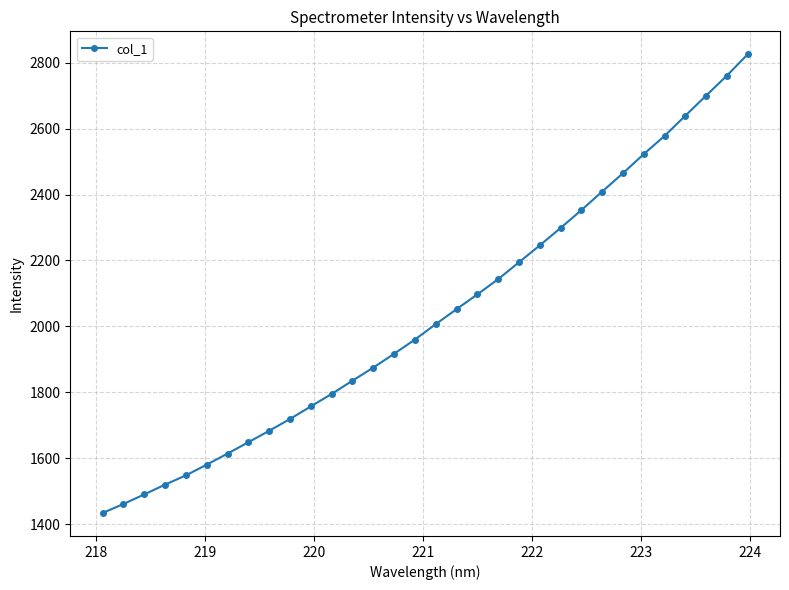

Reading left to right, extract all data points from this chart.

1434.5	1461.8	1490.9	1520.6	1548.7	1581.2	1614.6	1649.2	1683.8	1719.6	1757.8	1795.6	1835.7	1875.4	1917.3	1960.4	2007.0	2052.5	2097.2	2143.5	2194.6	2245.9	2298.6	2352.7	2408.9	2464.6	2522.6	2577.7	2639.0	2700.0	2760.5	2825.1